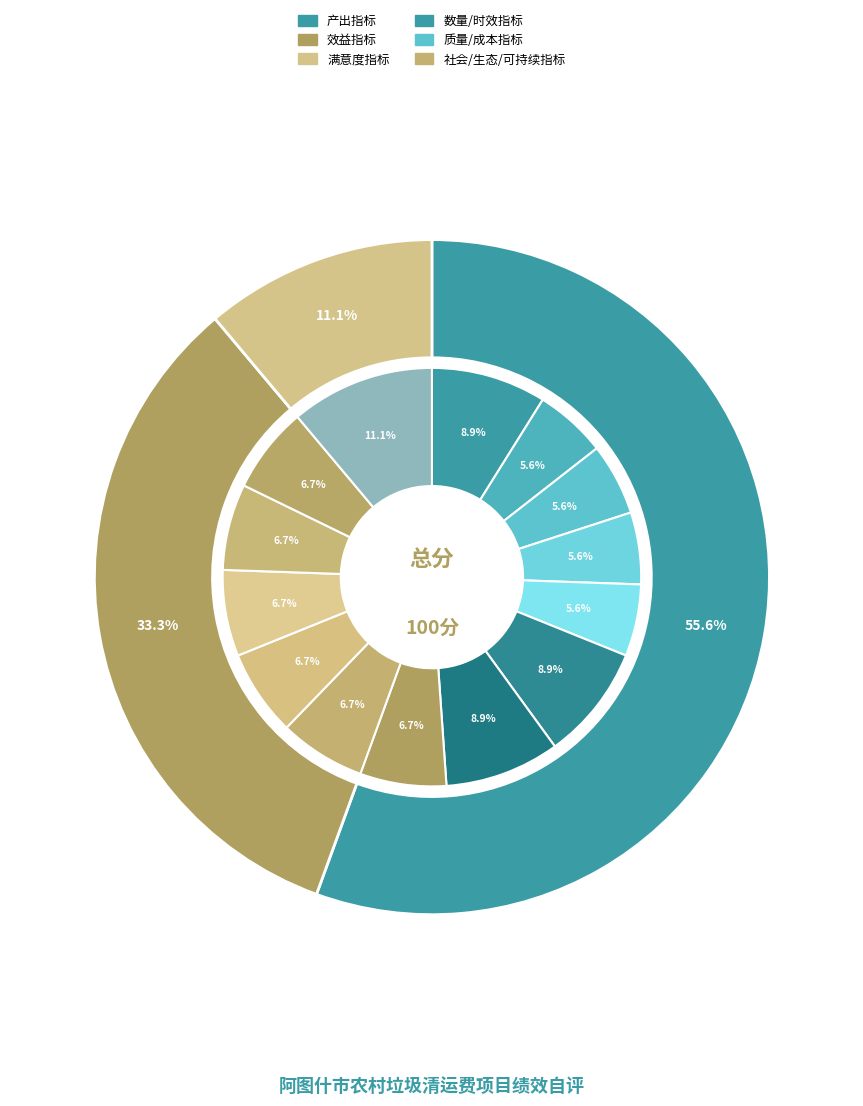

To the nearest percent, what portion does 提高农村环境卫生质量 represent?

7%